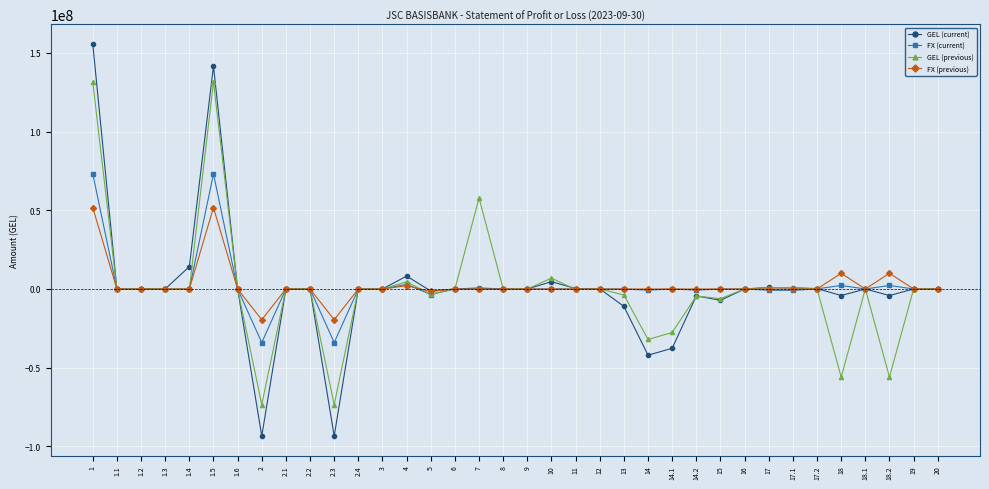

True or false: FX (previous) has more than 0 points higher than both neighbors.

True